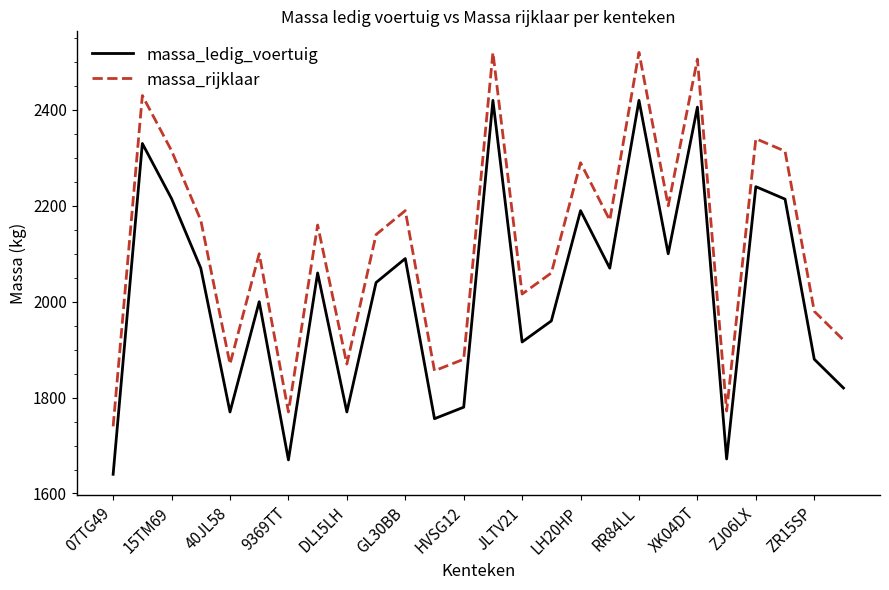

True or false: massa_ledig_voertuig and massa_rijklaar intersect in this chart.

False